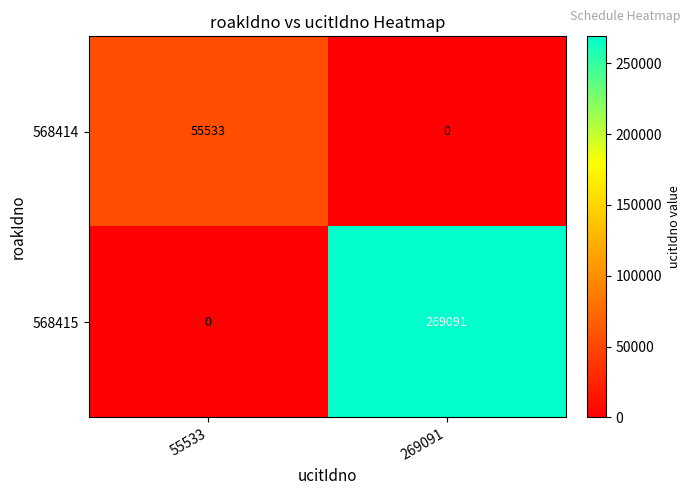

What is the difference between the highest and lowest values at 55533?

55533